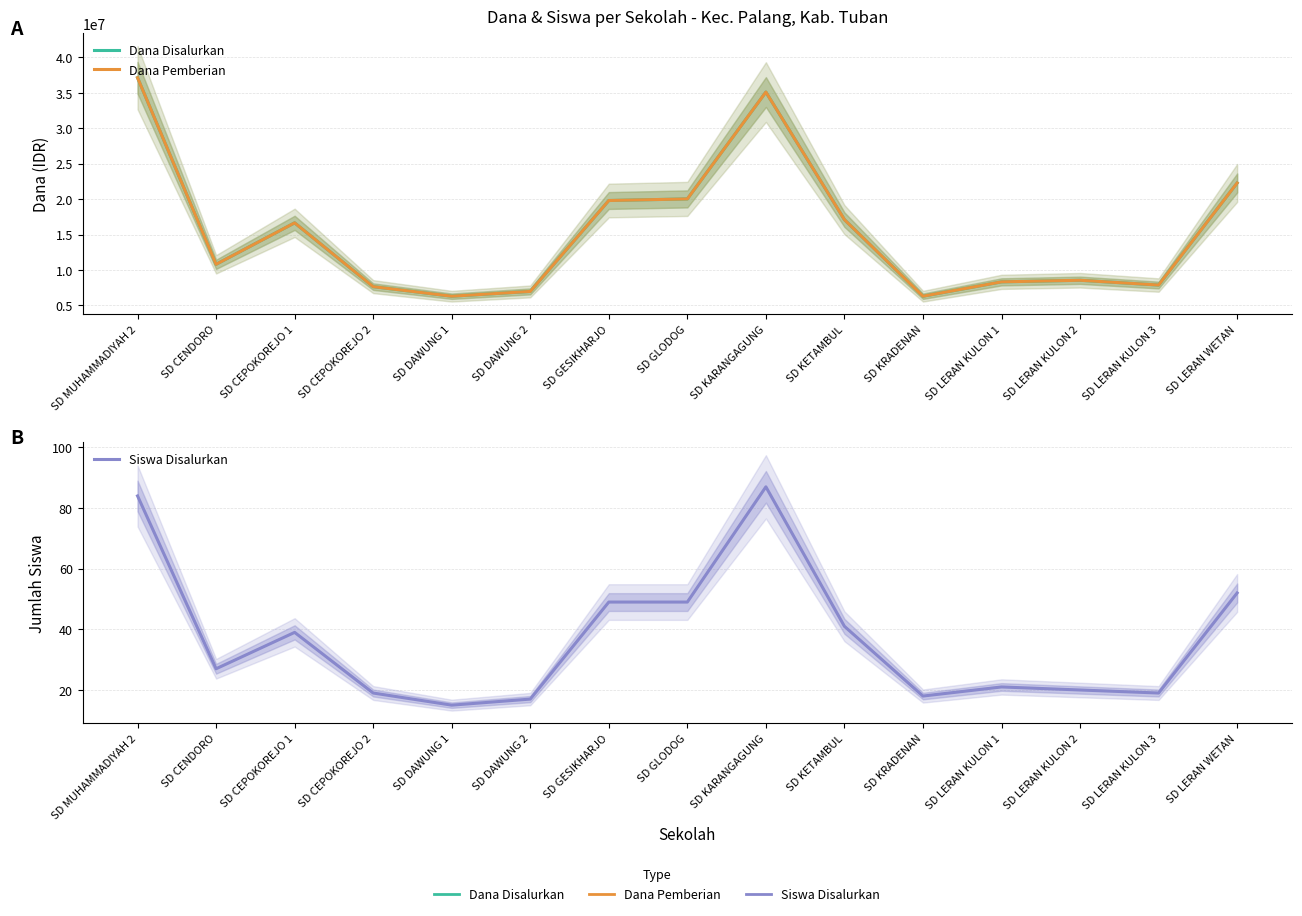

At which category is the sum across all series the highest?

SD MUHAMMADIYAH 2